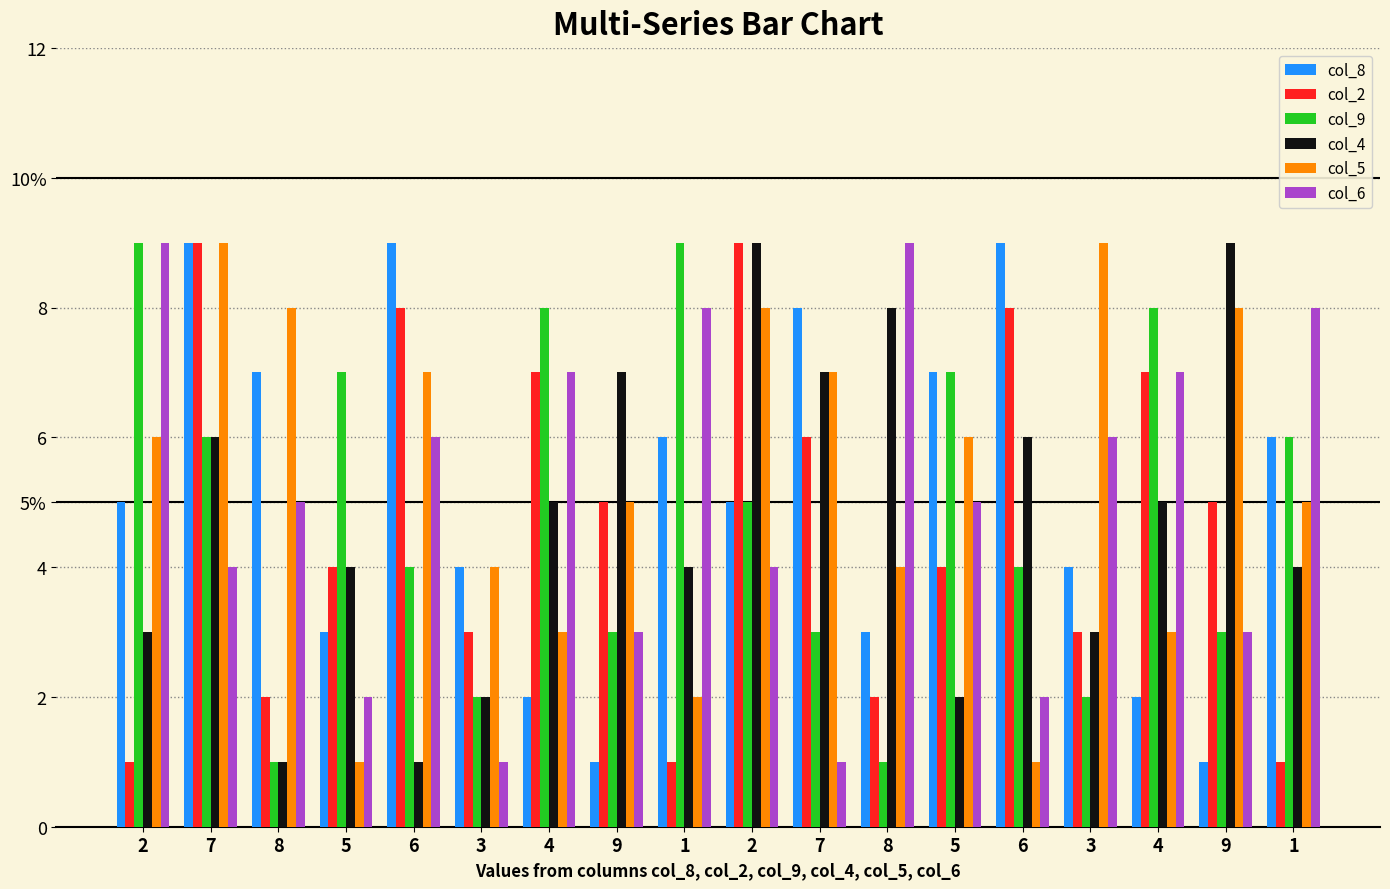

What are all the series names shown in the legend?

col_8, col_2, col_9, col_4, col_5, col_6